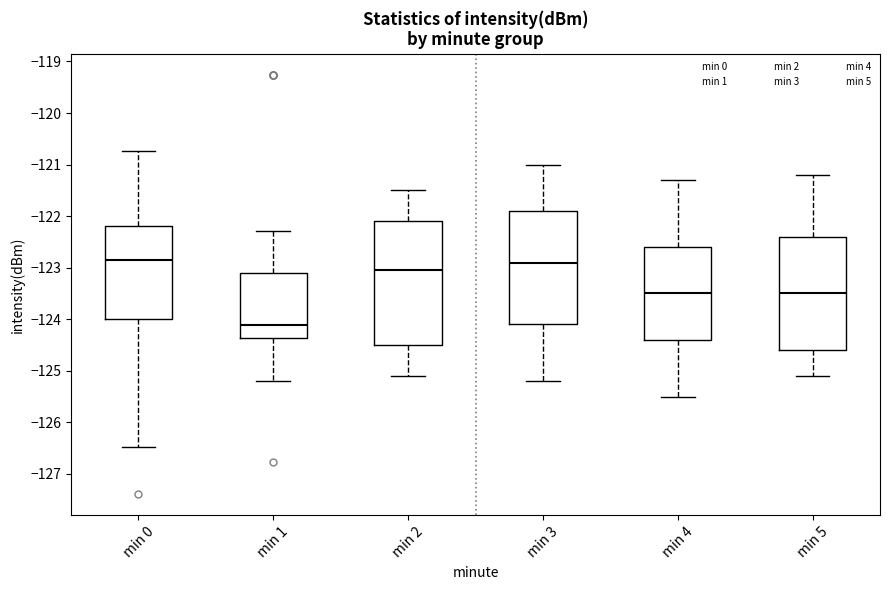

Which box's median line is the lowest?

min 1